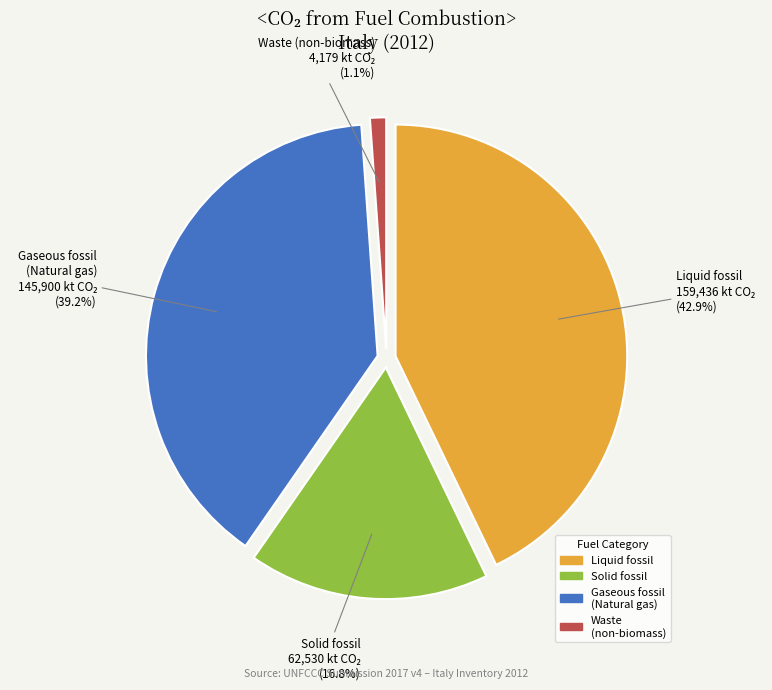

What is the change in value from Solid fossil to Gaseous fossil (Natural gas)?

+83370.5